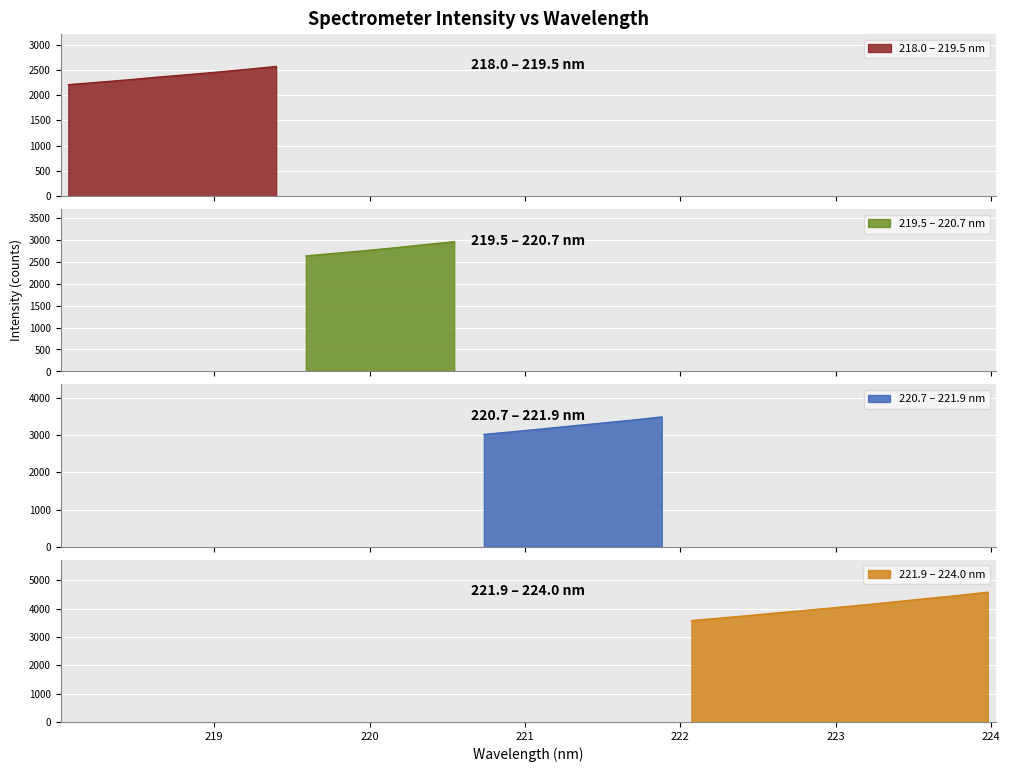

What is the sum of the values at 8 and 29?

6991.4